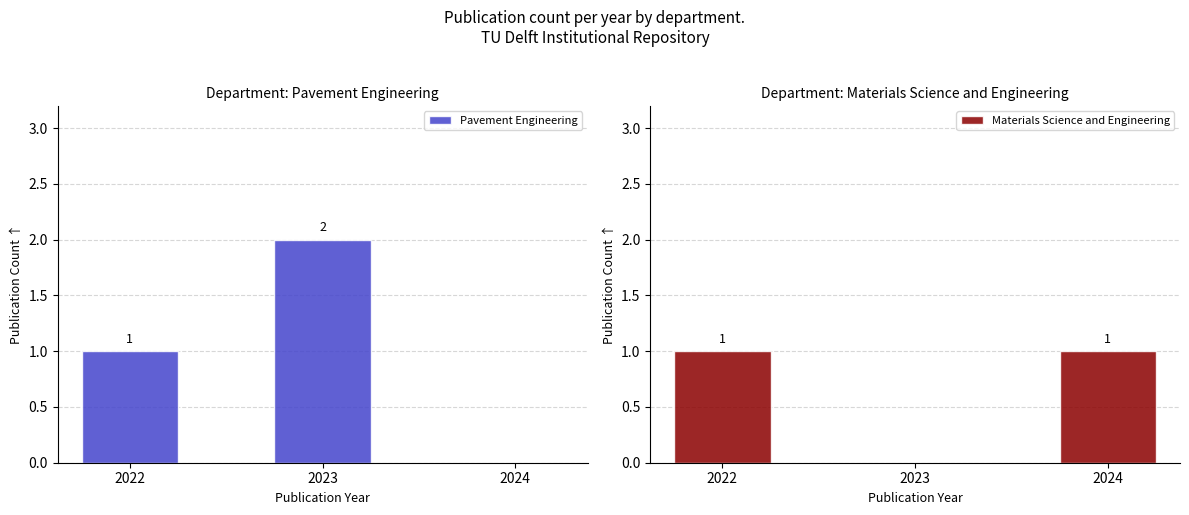

The Materials Science and Engineering series shows 0 at 2023. True or false?

True